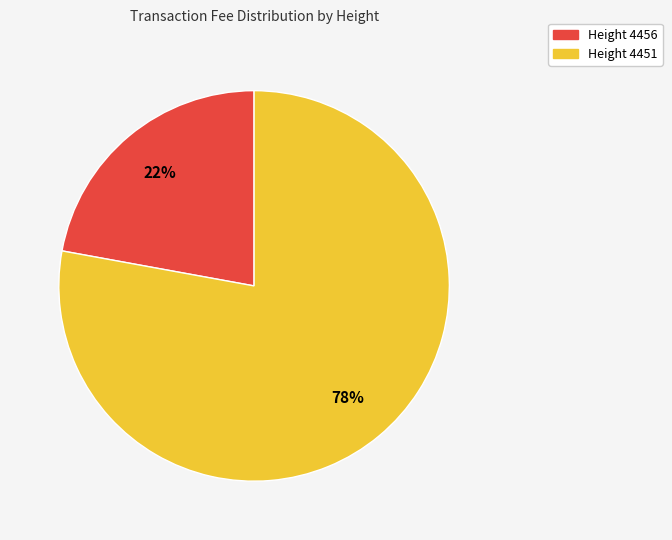

True or false: Height 4451 accounts for 78% of the total.

True